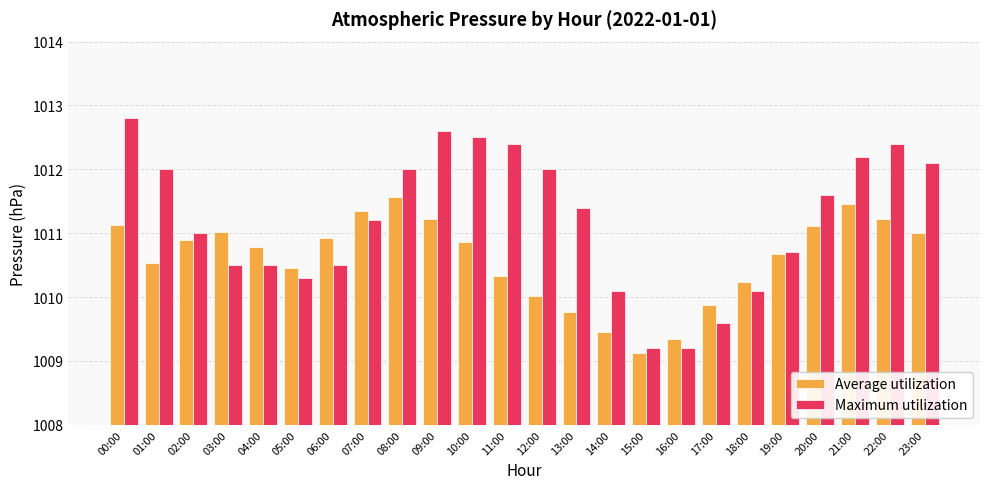

How many groups of bars are there?

24